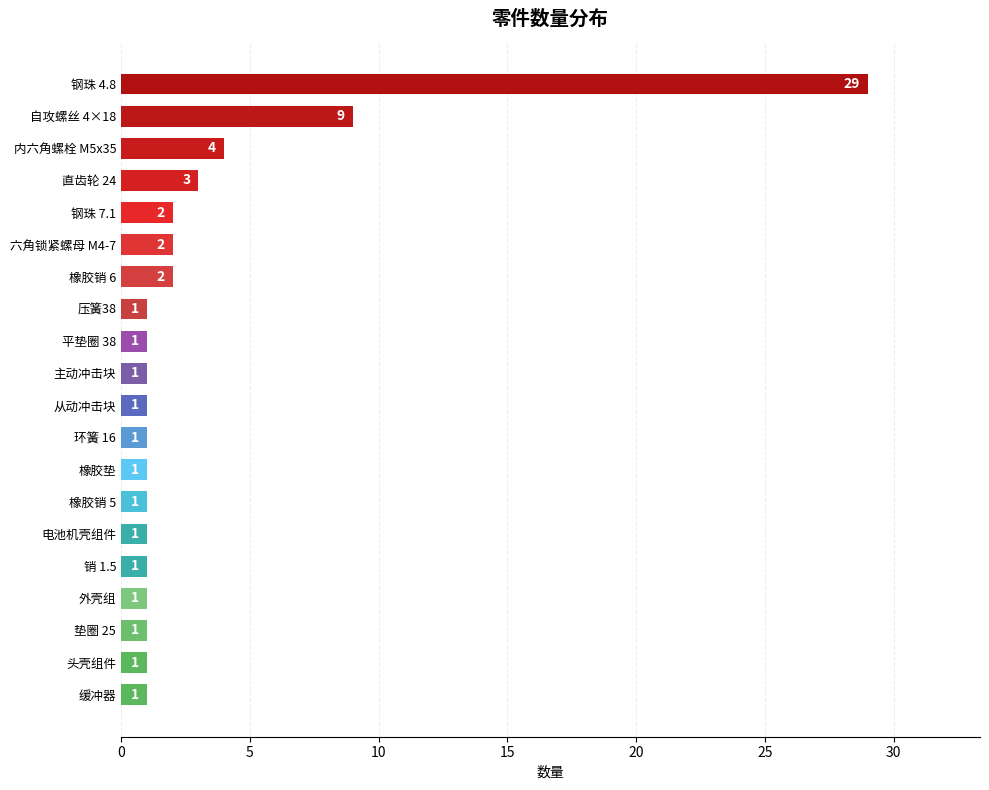

Is it true that the value at 平垫圈 38 is 1?

True